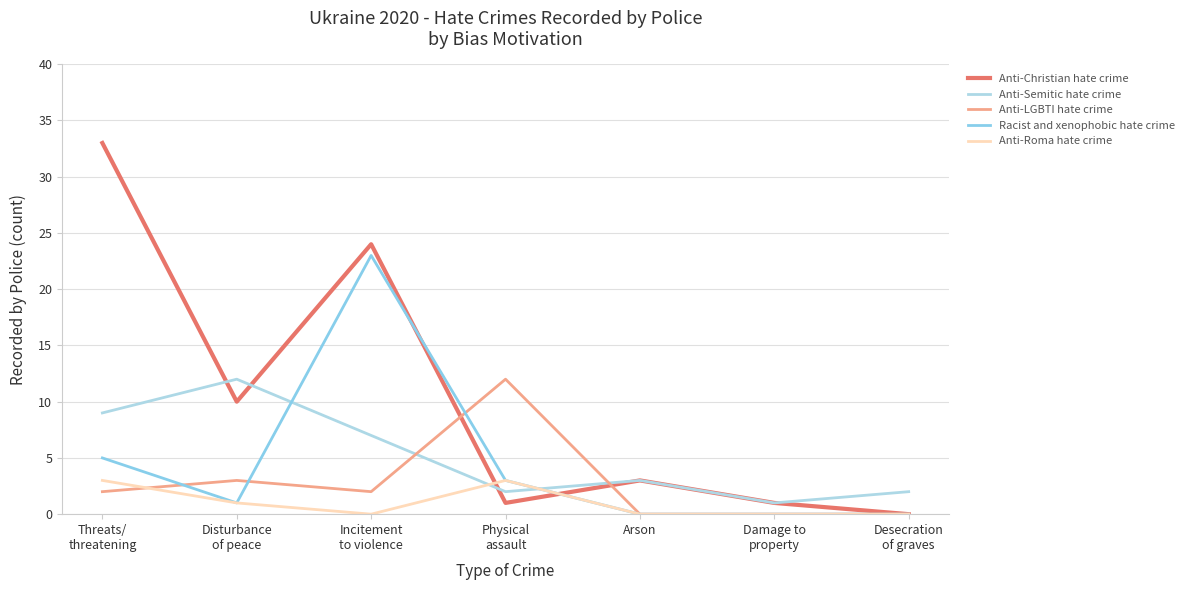

Which series has the largest range (max minus min)?

Anti-Christian hate crime